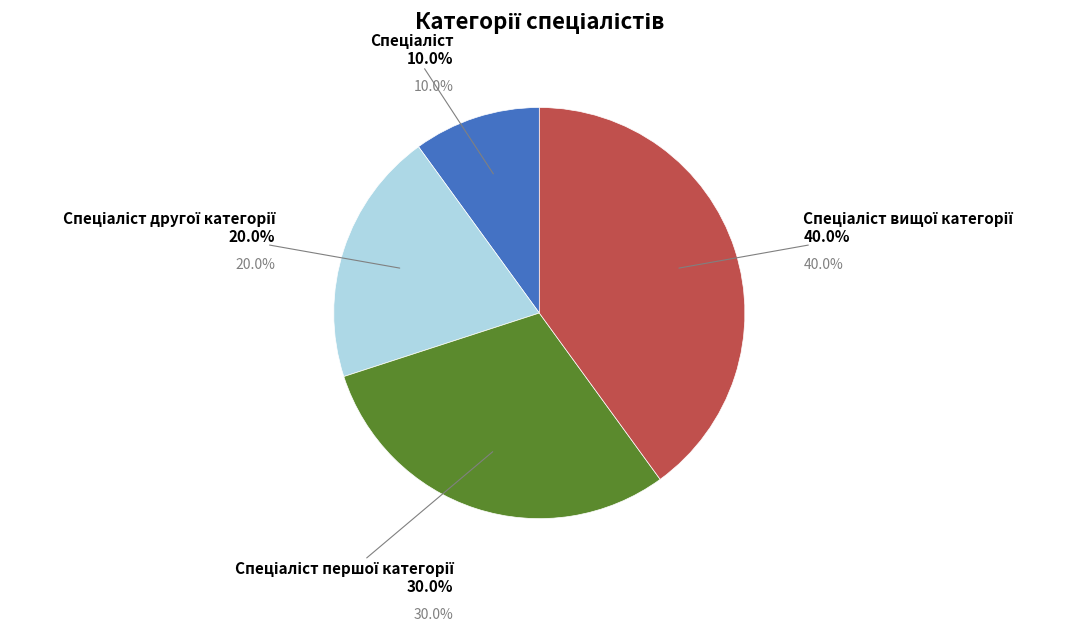

Which slice is the largest?

Спеціаліст вищої категорії